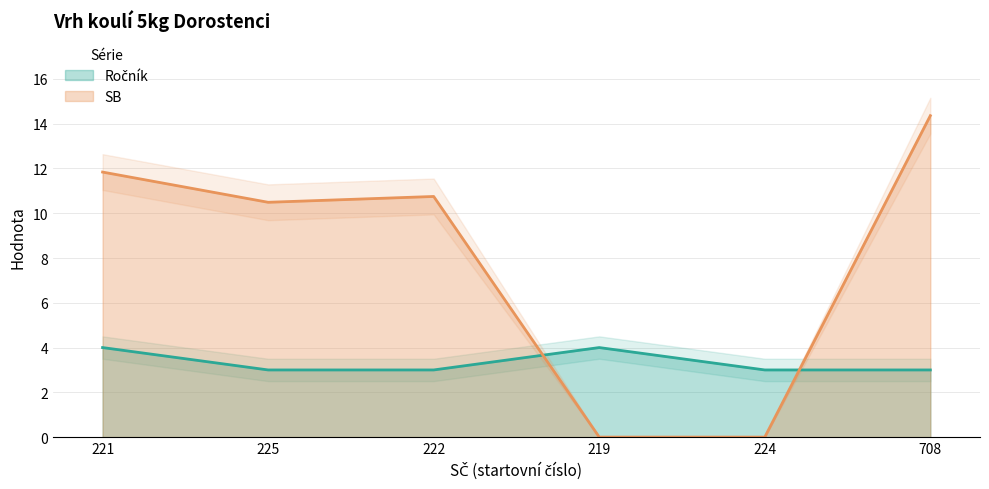

Between 222 and 219, which series saw the biggest shift?

SB